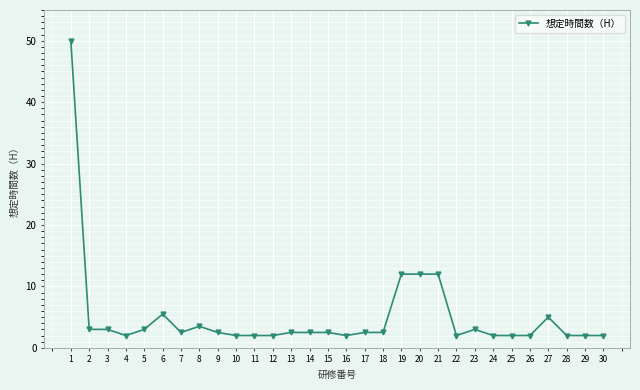

What is the sum of the values at 10 and 21?

14.0